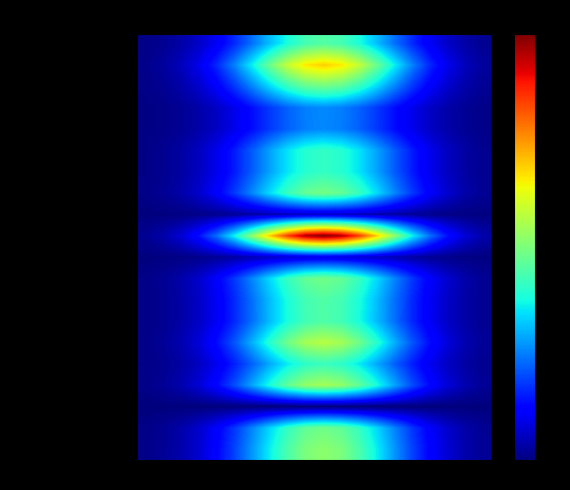

At which category does the chart reach its minimum across all series?

0.03